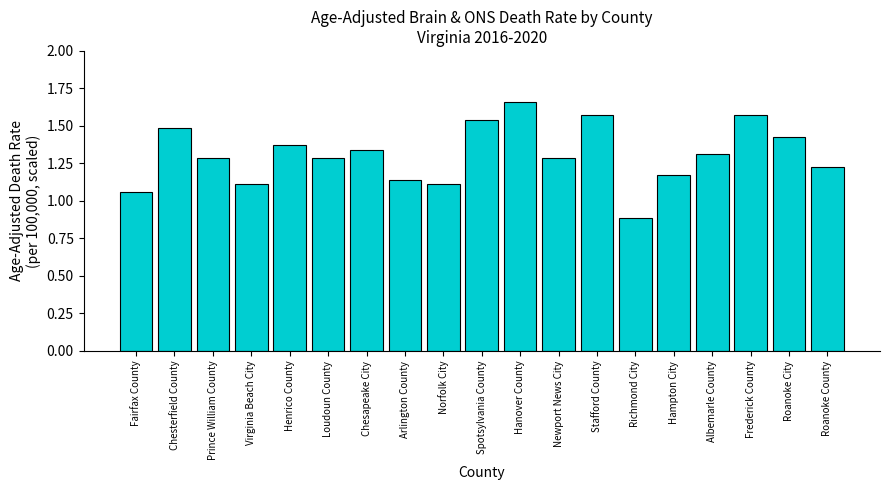

What position from the left is Hanover County?

11